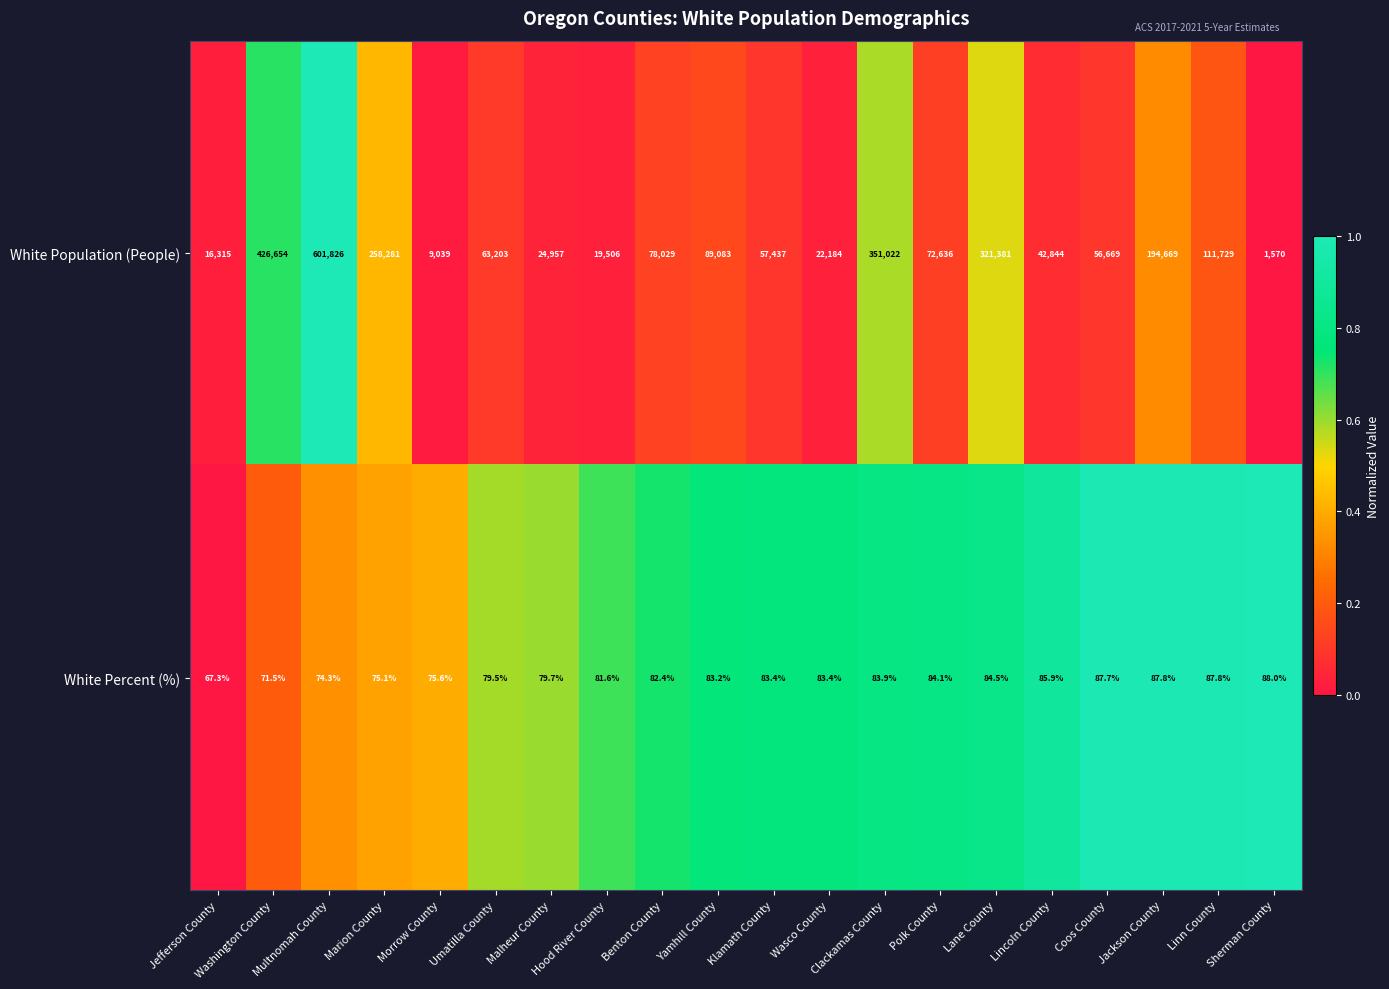

Which category has the highest value across all series?

Multnomah County